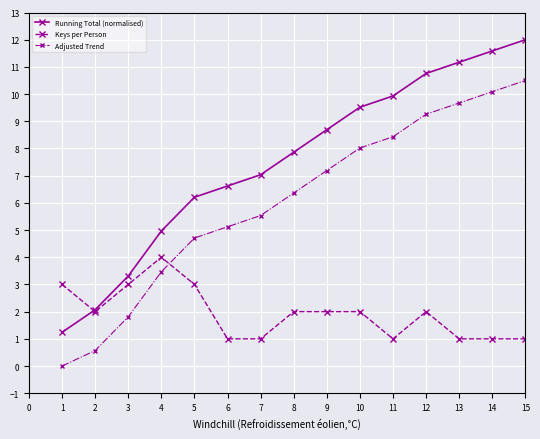

What is the approximate value of Adjusted Trend at 15?

10.5